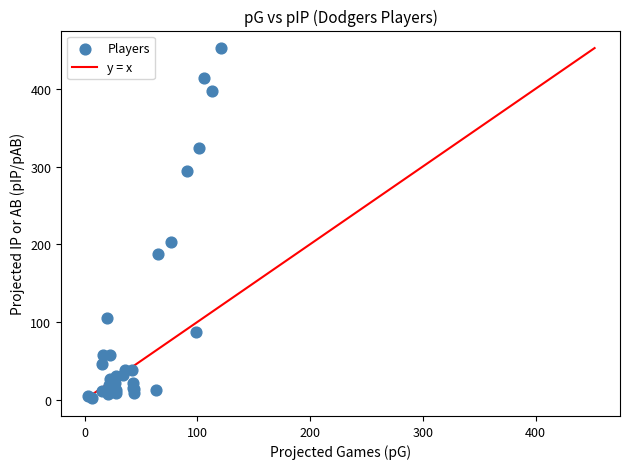

What Y value in the scatter plot is closest to 227?

202.5